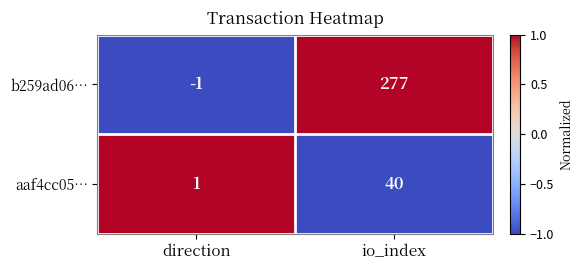

Which category has the highest value across all series?

io_index